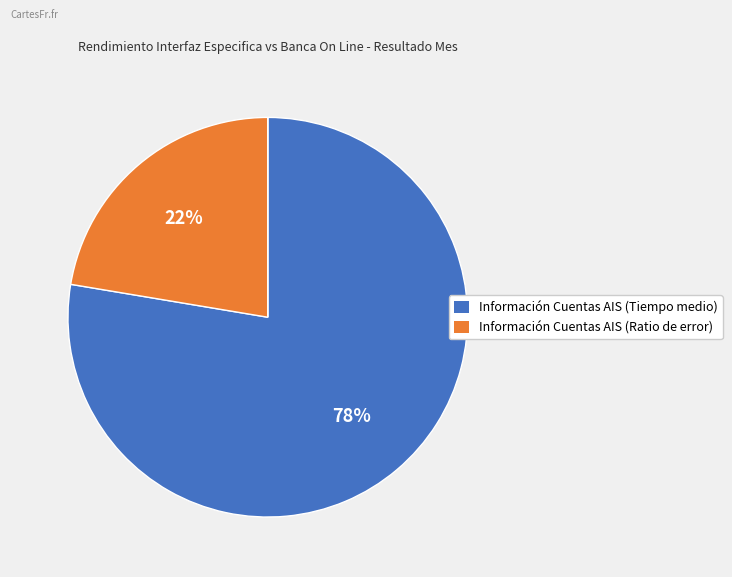

Is there any slice that represents more than half of the pie?

Yes